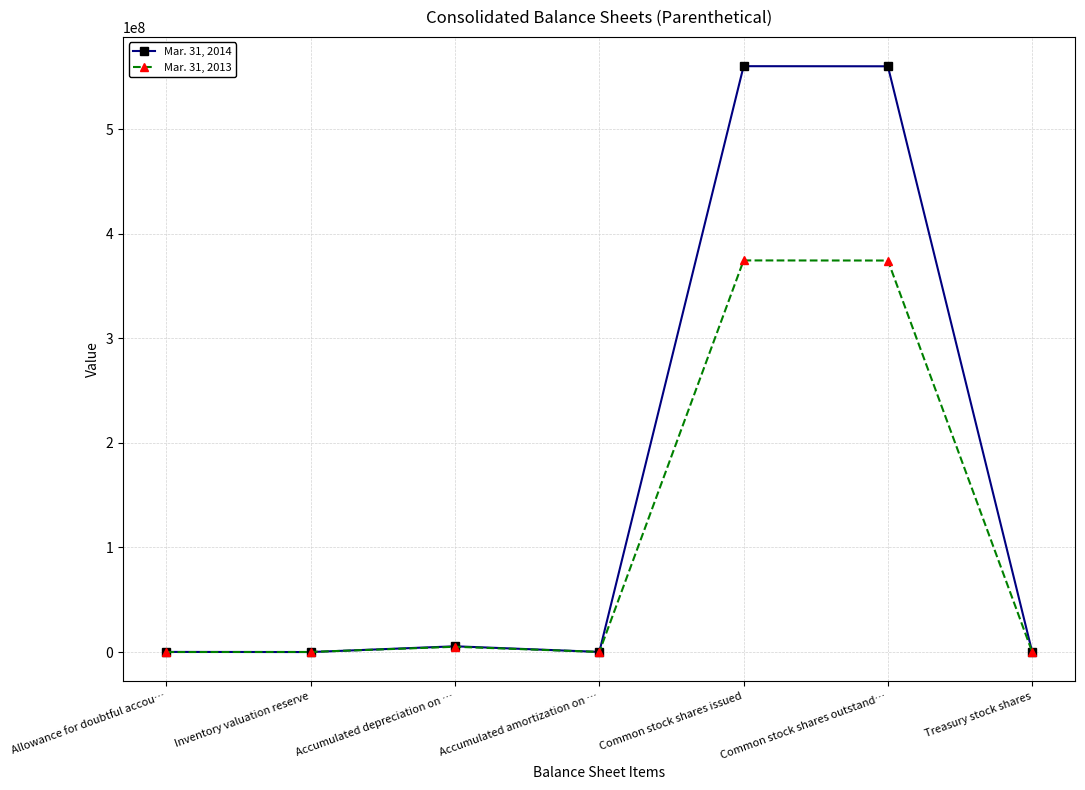

True or false: Mar. 31, 2014 has more than 1 interior local peaks.

True